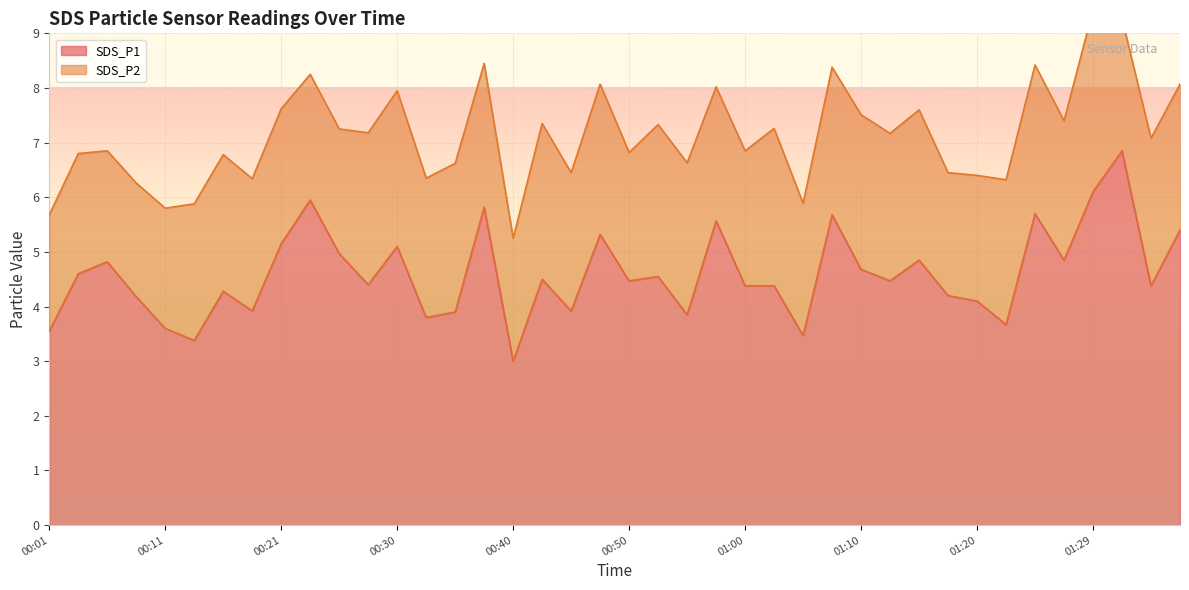

What is the maximum value shown in the chart?

6.8